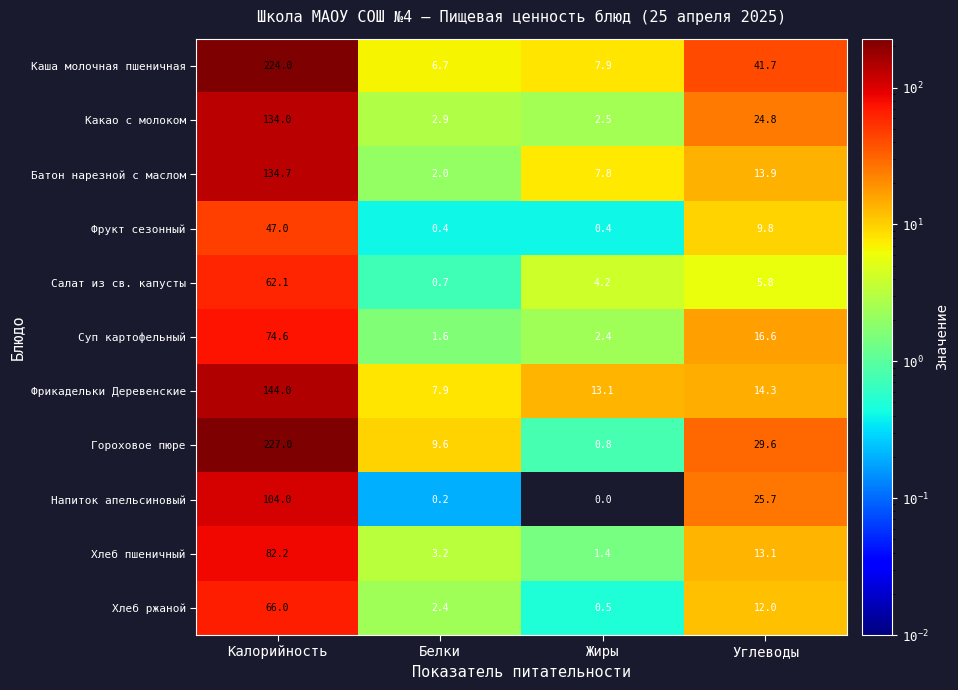

Which series has the largest total across all categories?

Каша молочная пшеничная